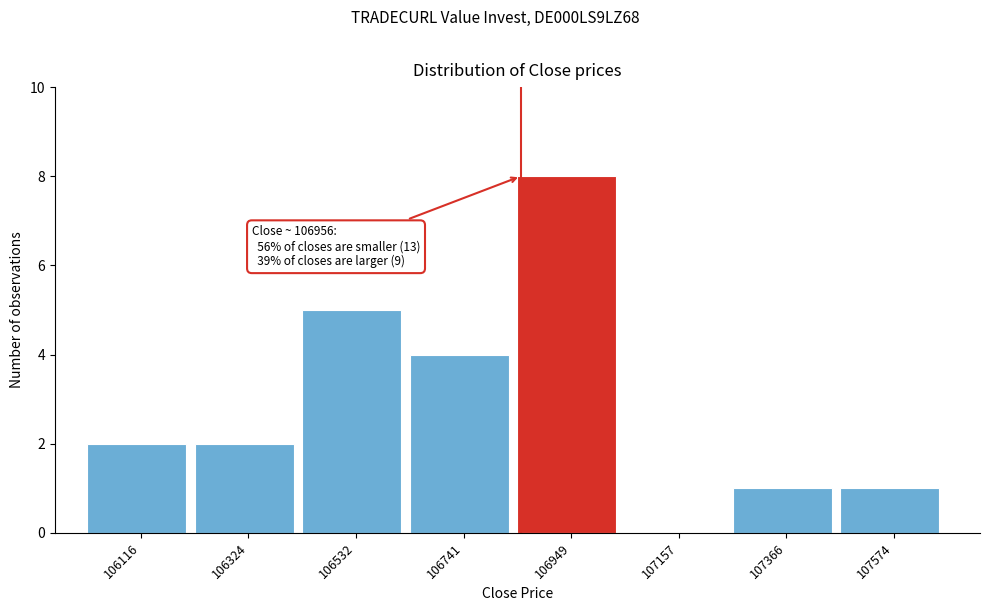

Reading left to right, what are all the values shown in this chart?

106116=2	106324=2	106532=5	106741=4	106949=8	107157=0	107366=1	107574=1